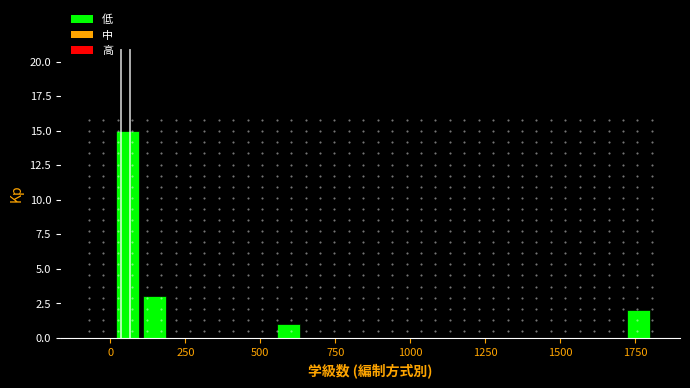

Read against the x-axis, roughly where is the centre of the tallest bar?

50